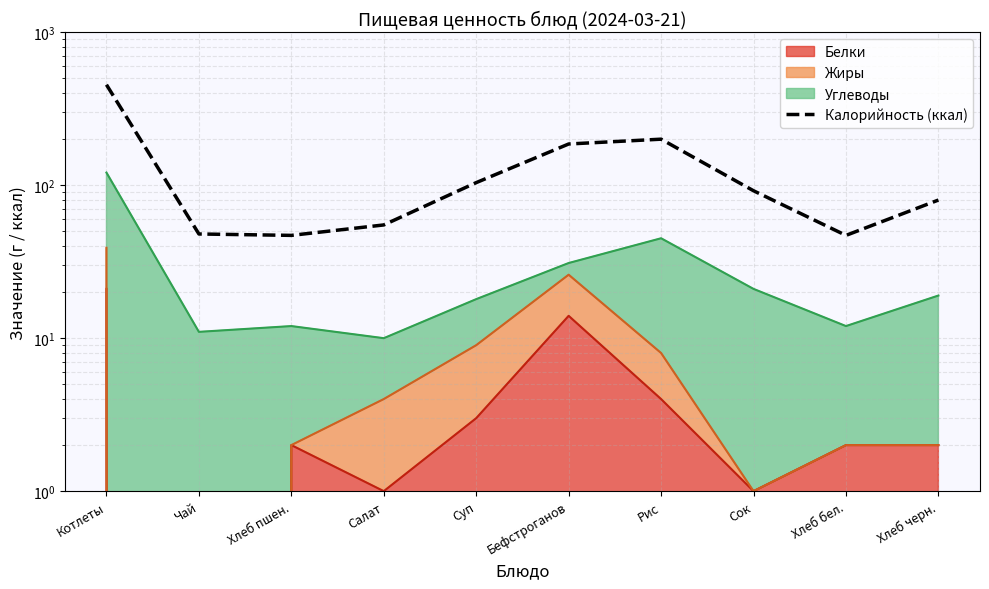

Which has a higher value, Хлеб пшен. or Хлеб черн.?

Хлеб черн.